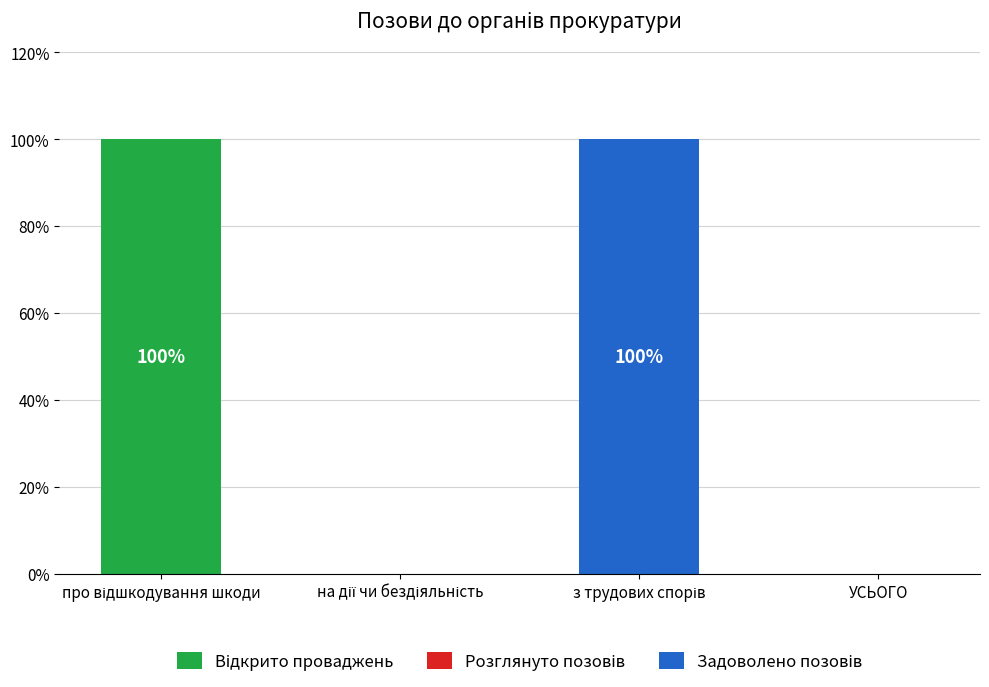

True or false: Задоволено позовів has a value of 136 at з трудових спорів.

False